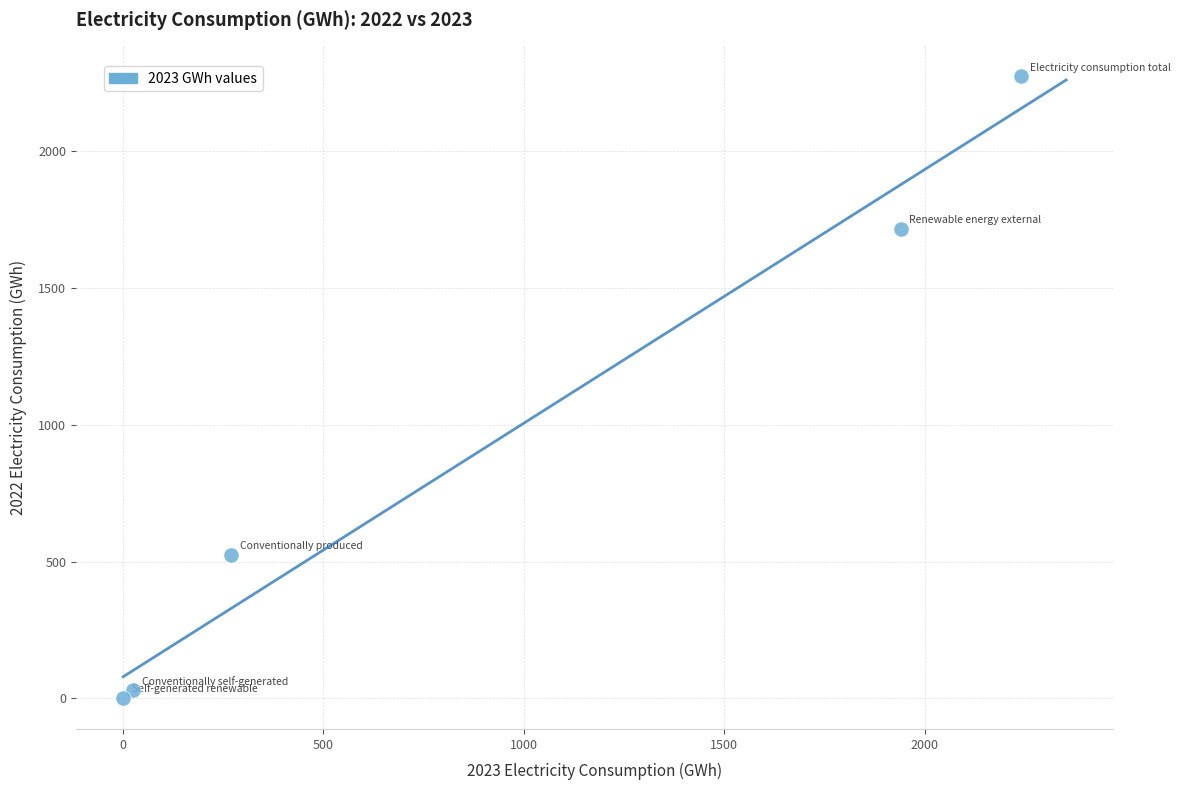

What is the range of X values (max minus min)?

2239